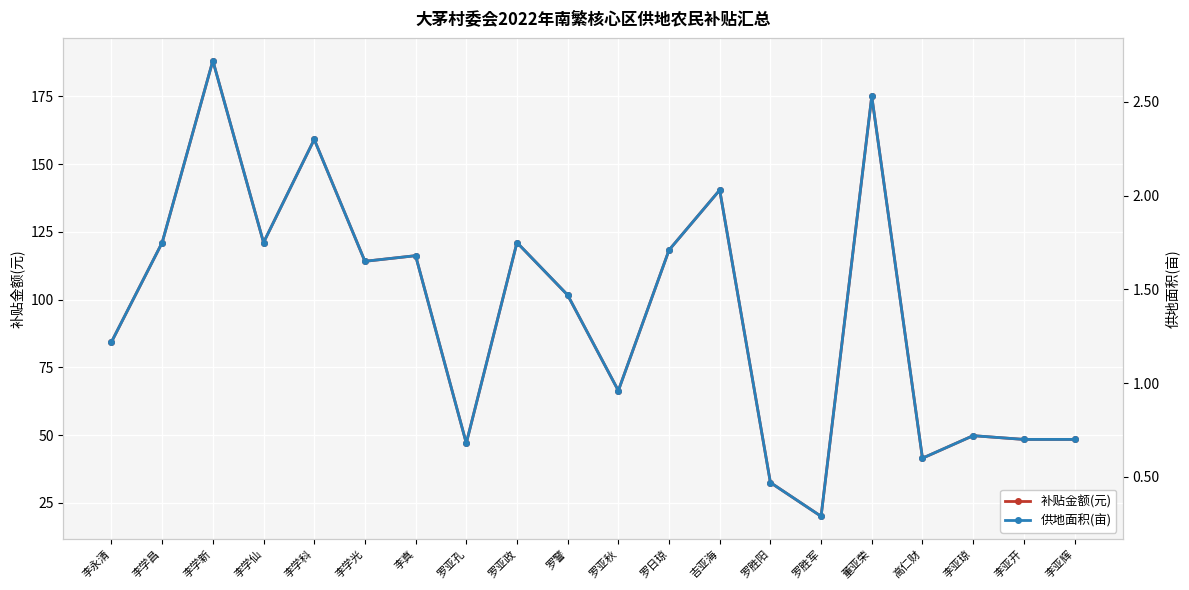

At how many categories does at least one series exceed 40?

18